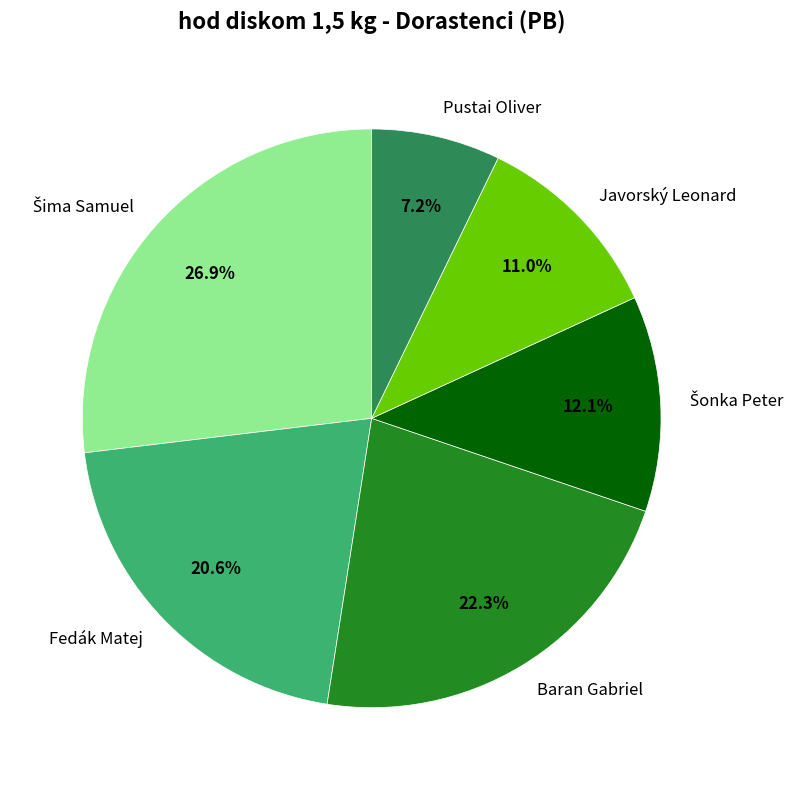

True or false: Fedák Matej accounts for 8% of the total.

False